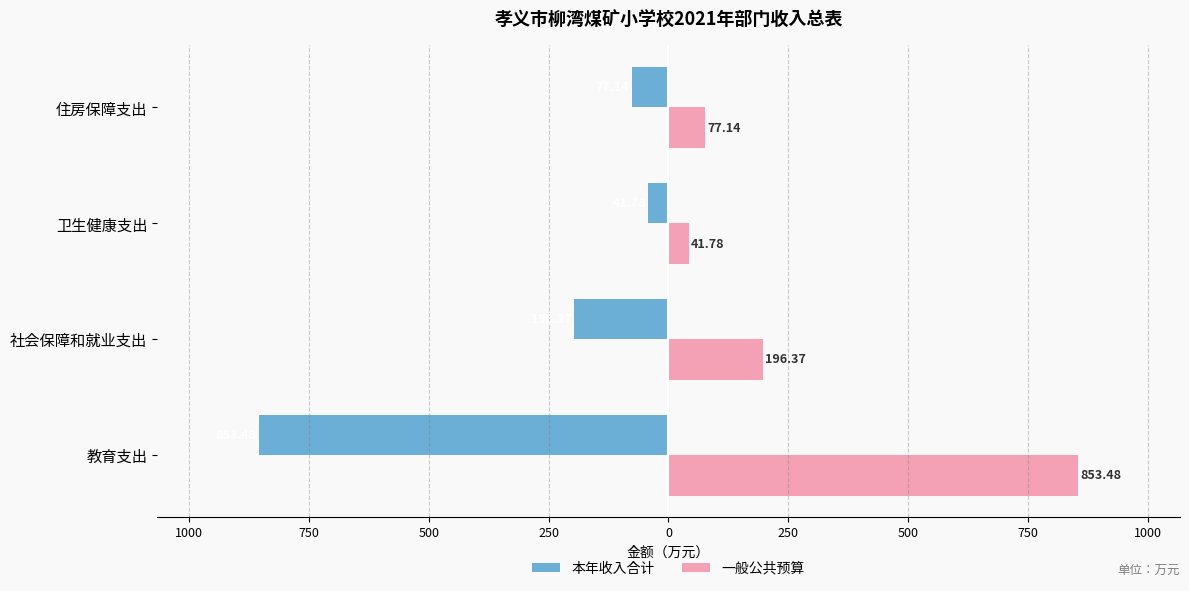

What is the difference between the maximum and minimum values in the 本年收入合计 series?

811.7